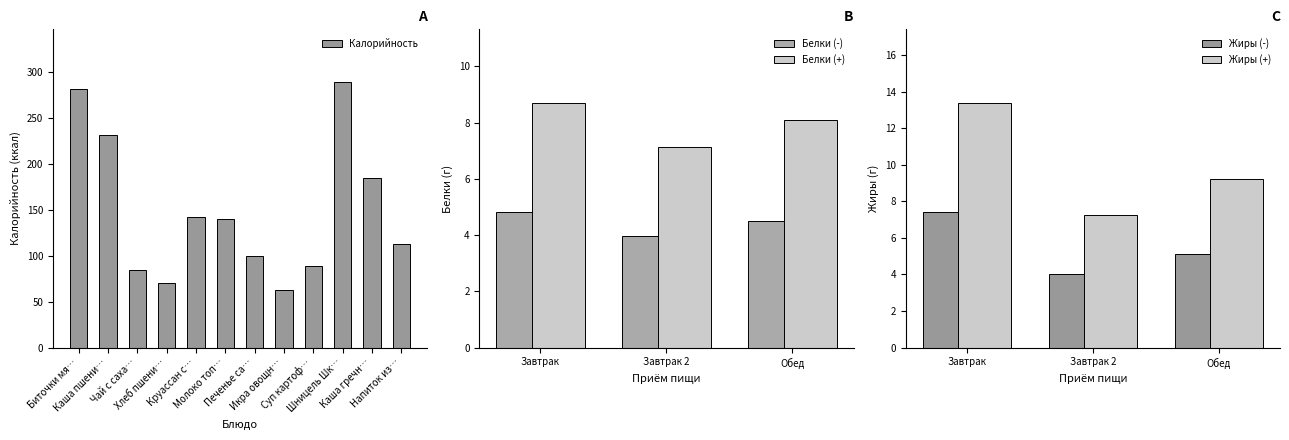

Which category has the highest value in the Калорийность series?

Шницель Шк…